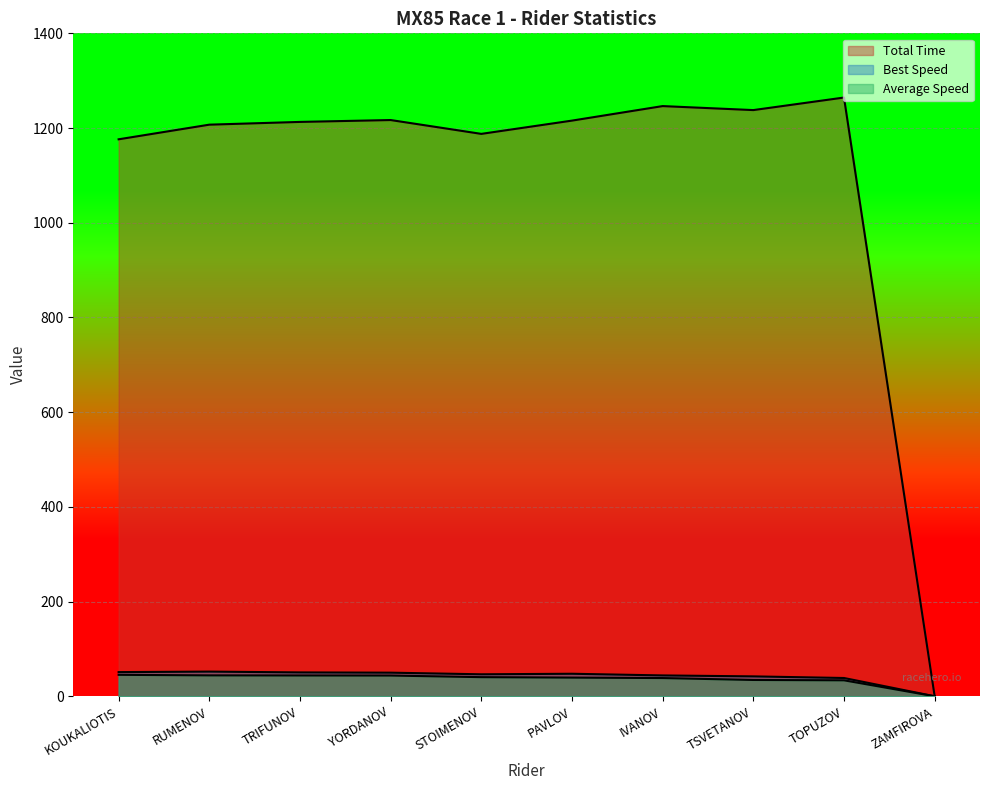

Rank the series by their maximum value, from lowest to highest.

Average Speed, Best Speed, Total Time